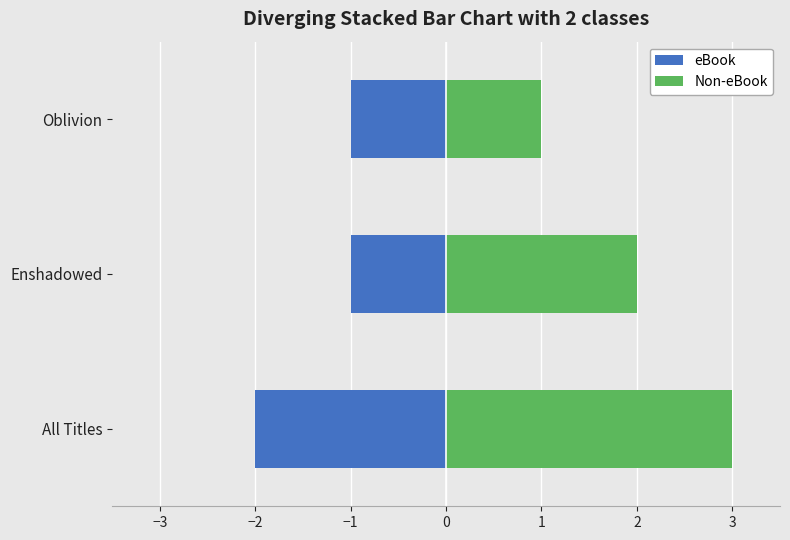

What are all the series names shown in the legend?

eBook, Non-eBook